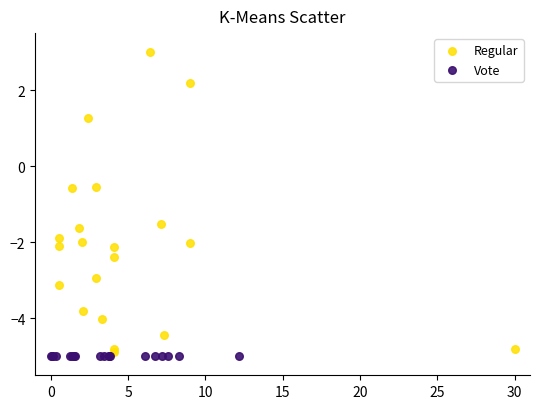

Which series reaches the maximum Y coordinate?

Regular